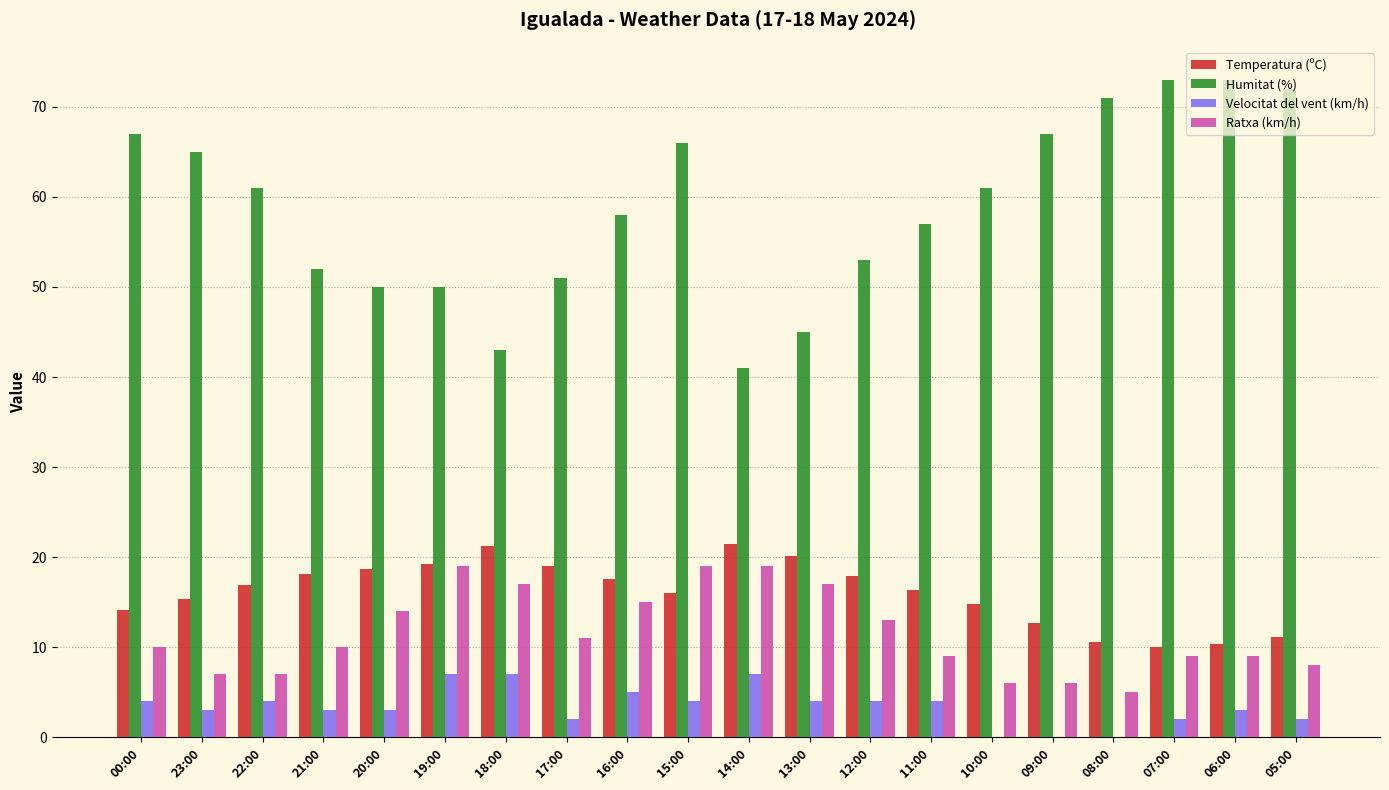

What is the greatest value displayed?

73.0